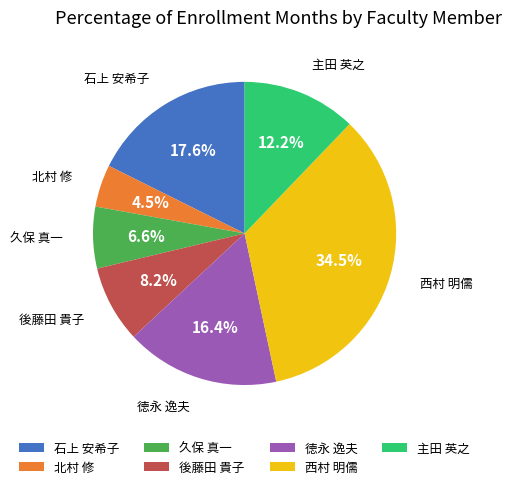

Is 徳永 逸夫 the majority of the pie?

No